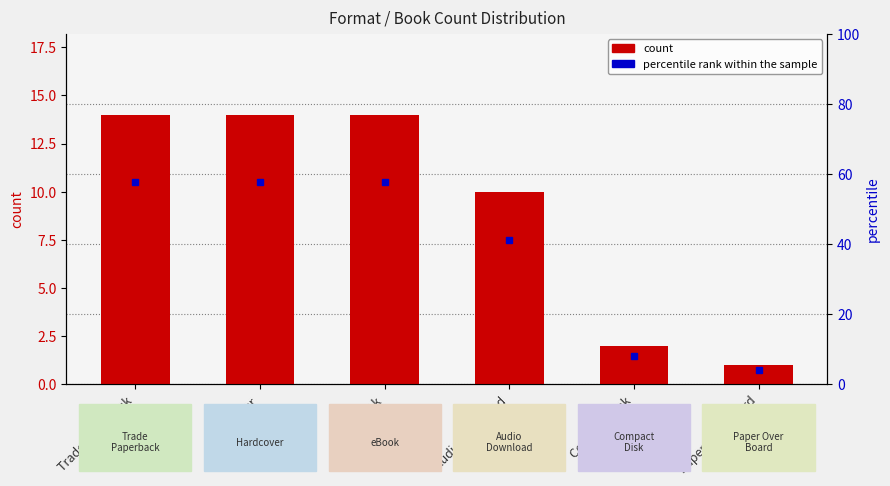

What are all the series names shown in the legend?

percentile rank within the sample, count